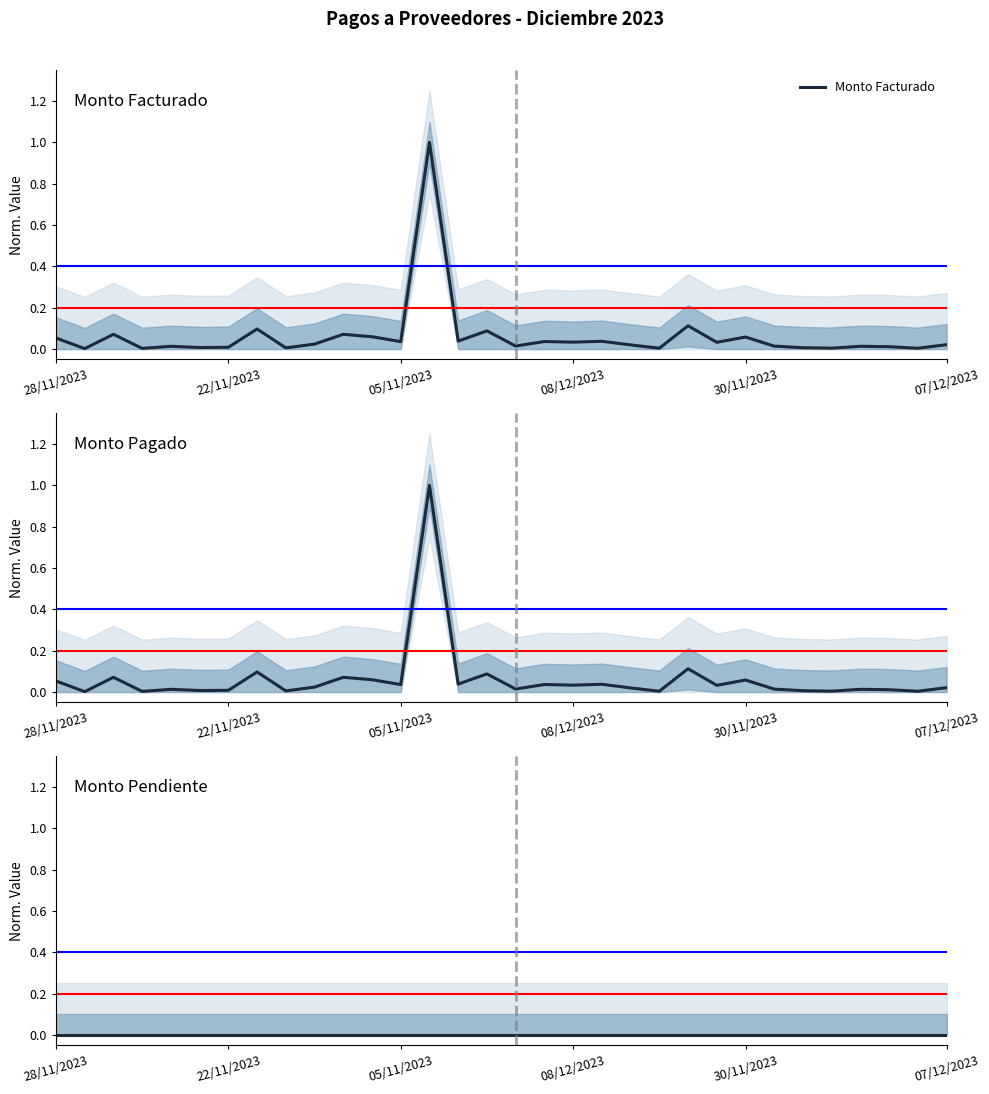

List the series in order of their peak value, highest first.

Monto Facturado, Monto Pagado